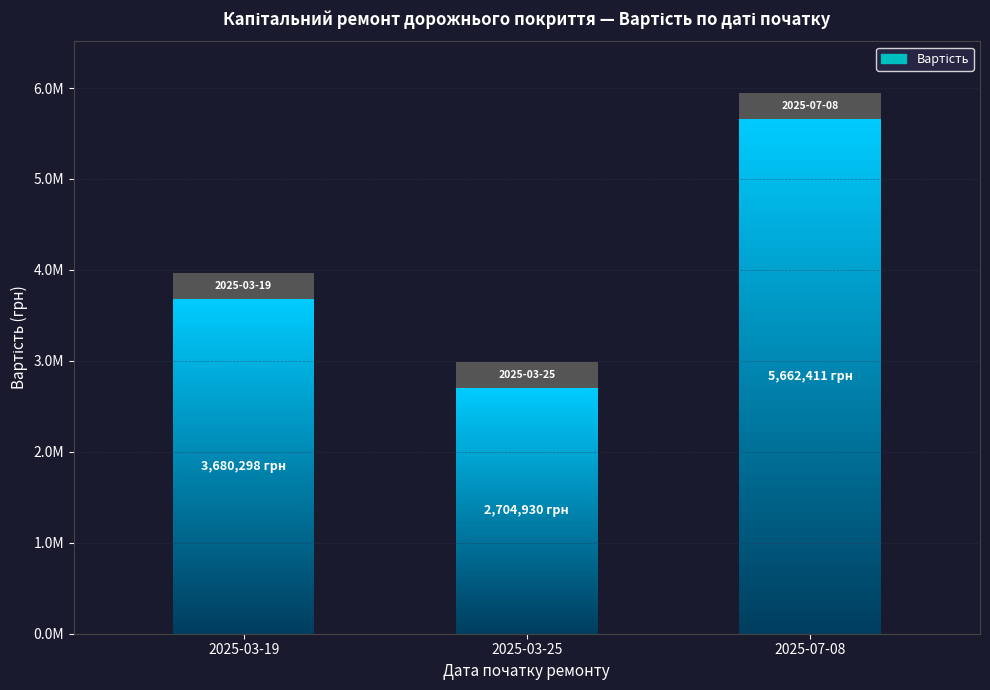

Read the value at 2025-03-19.

3680297.6